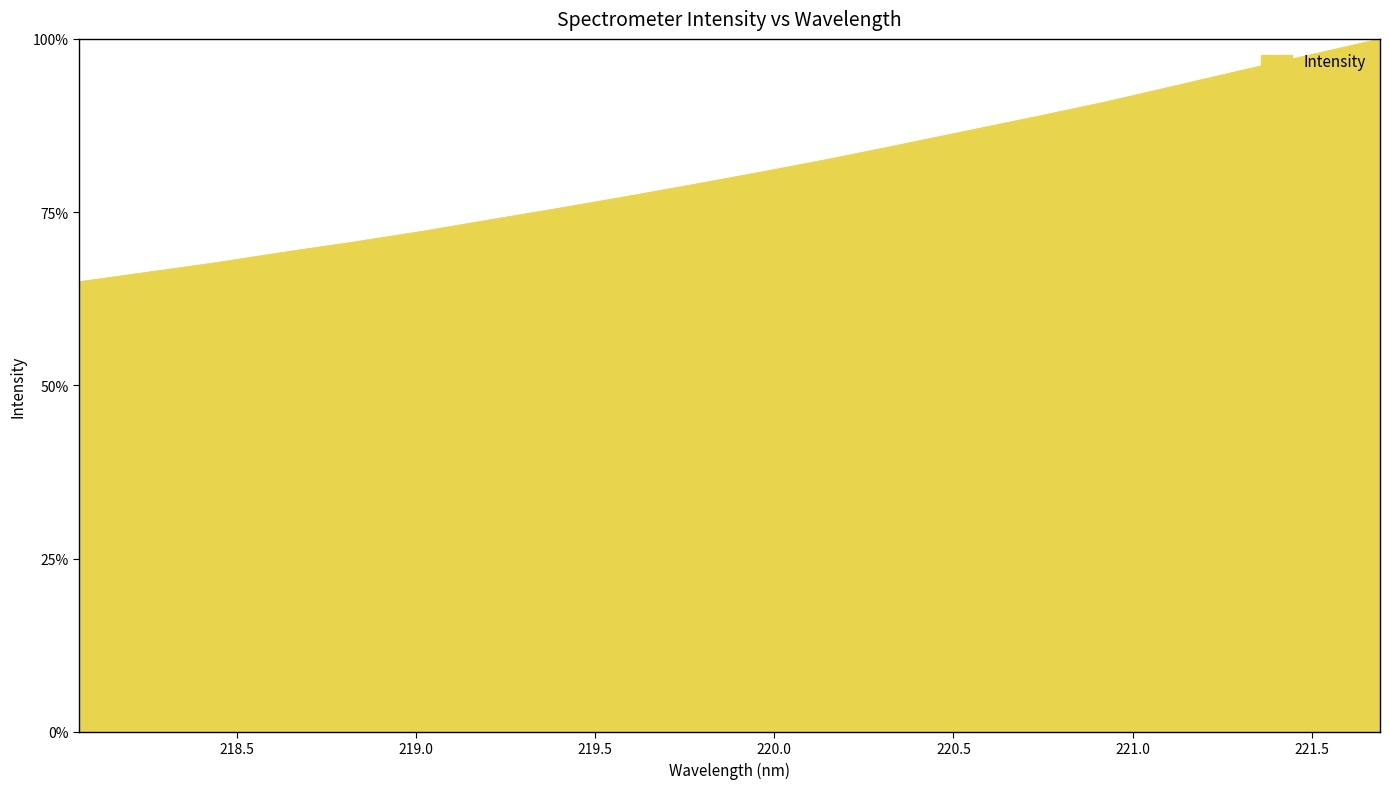

Reading left to right, what are all the values shown in this chart?

65.0	66.3	67.7	69.2	70.7	72.2	73.9	75.6	77.3	79.0	80.9	82.8	84.8	86.8	88.8	90.9	93.2	95.5	97.7	100.0